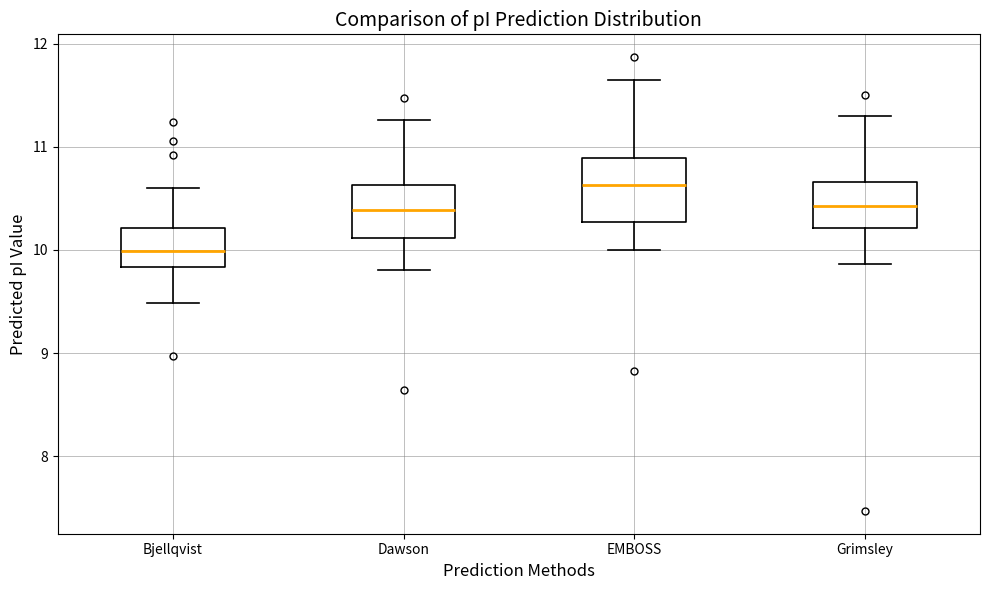

Reading left to right, read every box against the y-axis: the position of its median line, the range the box covers, and the ends of its whiskers. The values are not printed on the chart, so give them approximately, as read against the axis.

Bjellqvist: median 10.0, box 9.8 to 10.2, whiskers 9.5 to 10.6
Dawson: median 10.4, box 10.1 to 10.6, whiskers 9.8 to 11.3
EMBOSS: median 10.6, box 10.3 to 10.9, whiskers 10.0 to 11.7
Grimsley: median 10.4, box 10.2 to 10.7, whiskers 9.9 to 11.3